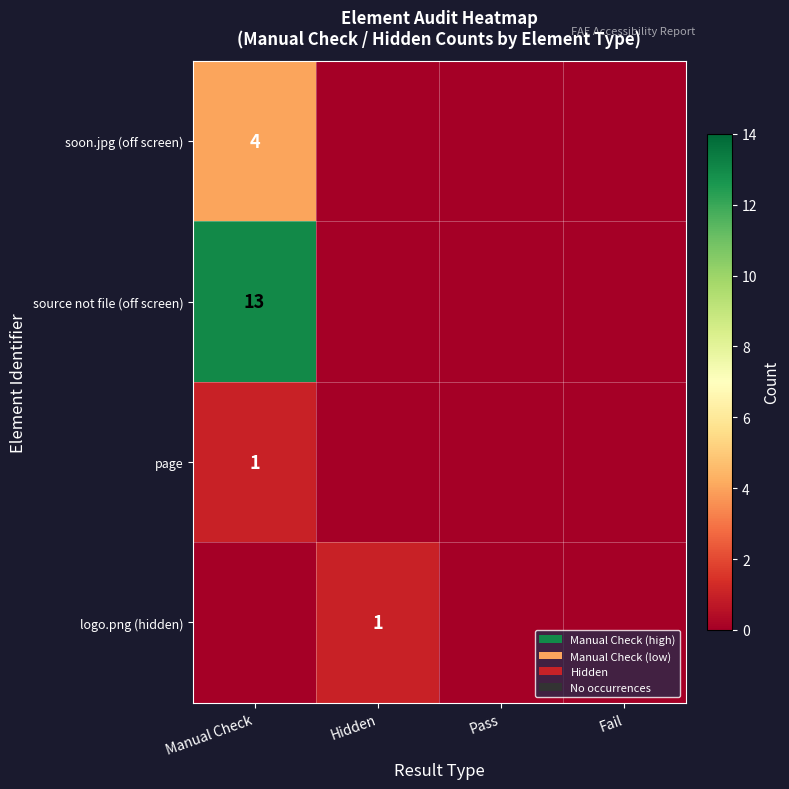

Is the value of soon.jpg (off screen) at Manual Check greater than the value of source not file (off screen) at Manual Check?

No